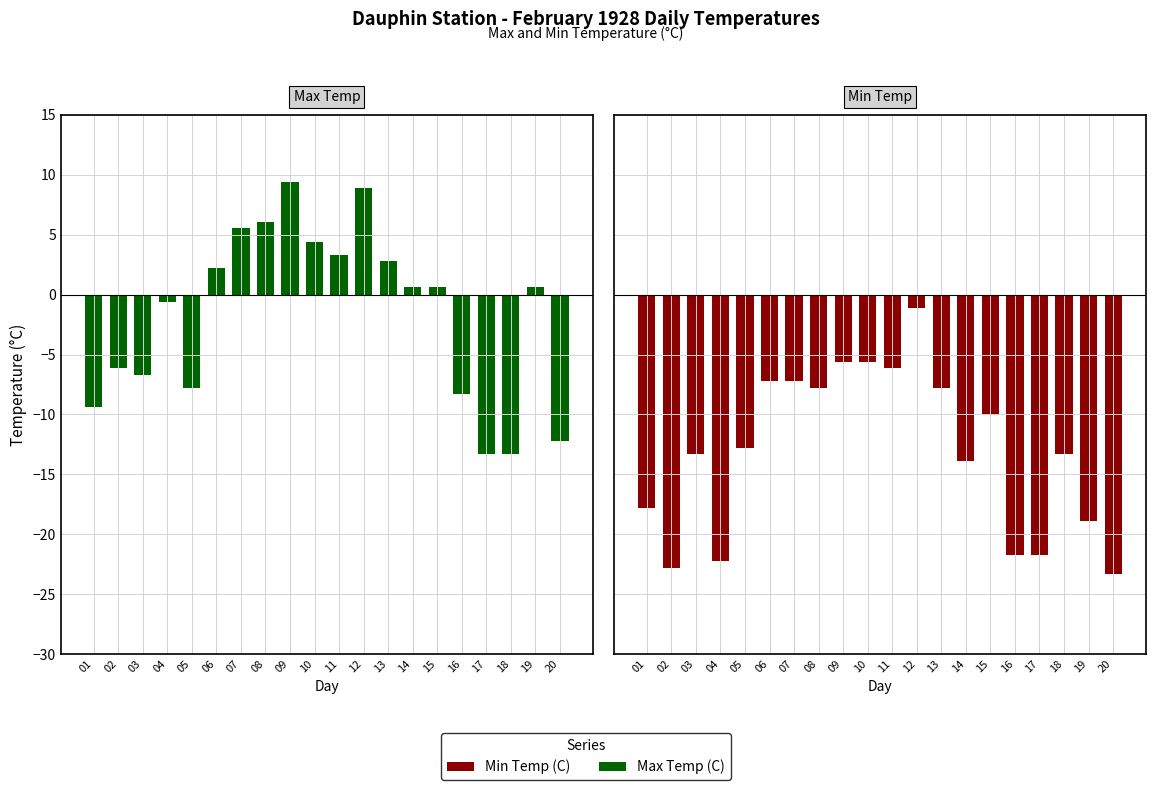

Reading left to right, list all the values displayed in this chart.

Max Temp: -9.4	-6.1	-6.7	-0.6	-7.8	2.2	5.6	6.1	9.4	4.4	3.3	8.9	2.8	0.6	0.6	-8.3	-13.3	-13.3	0.6	-12.2
Min Temp: -17.8	-22.8	-13.3	-22.2	-12.8	-7.2	-7.2	-7.8	-5.6	-5.6	-6.1	-1.1	-7.8	-13.9	-10.0	-21.7	-21.7	-13.3	-18.9	-23.3